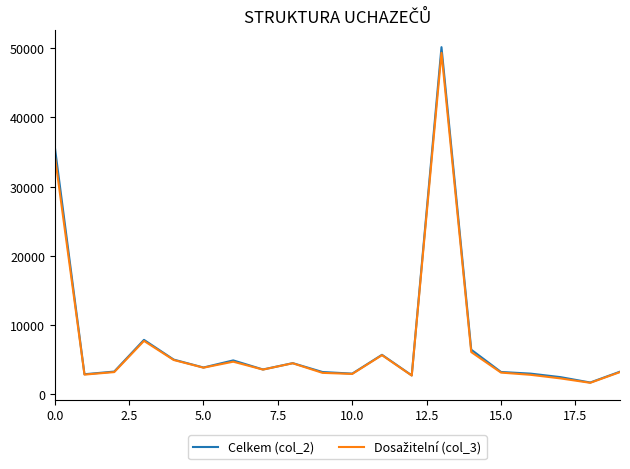

What is the greatest value displayed?

50170